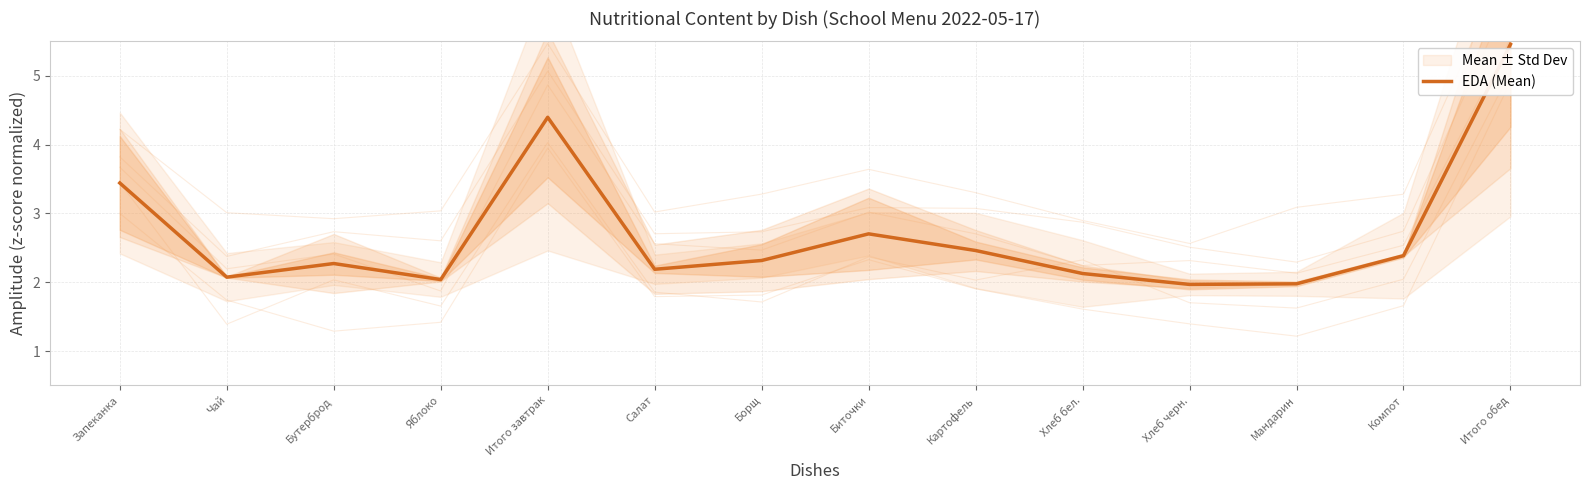

What is the sum of all values?

37.8